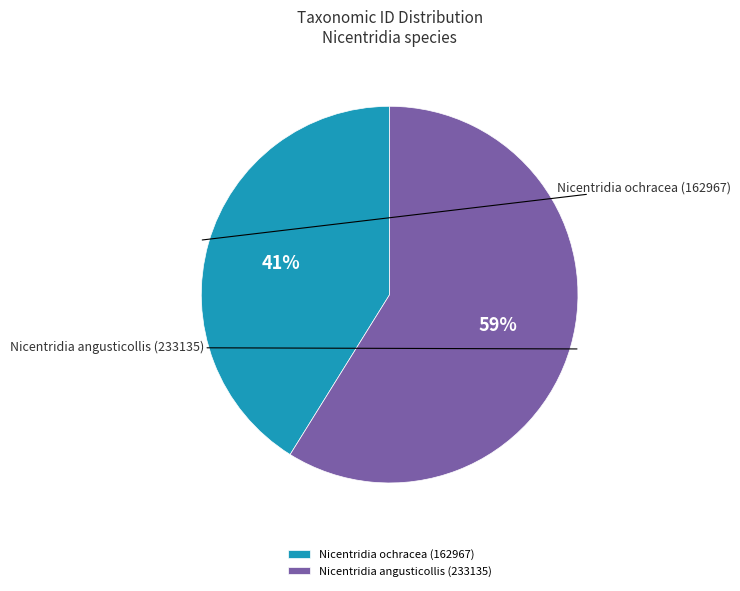

To the nearest percent, what portion does Nicentridia angusticollis (233135) represent?

59%